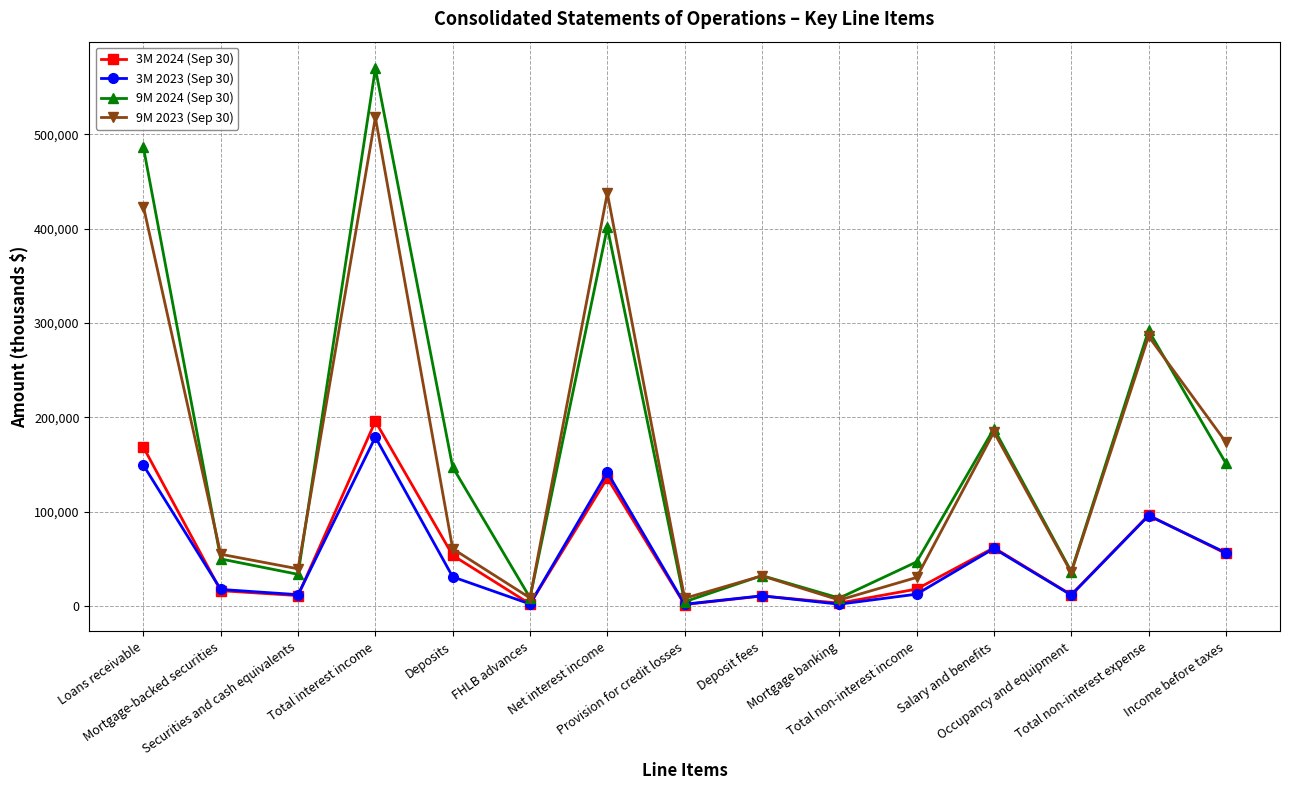

Where is 9M 2023 (Sep 30) nearest to the value 262130?

Total non-interest expense